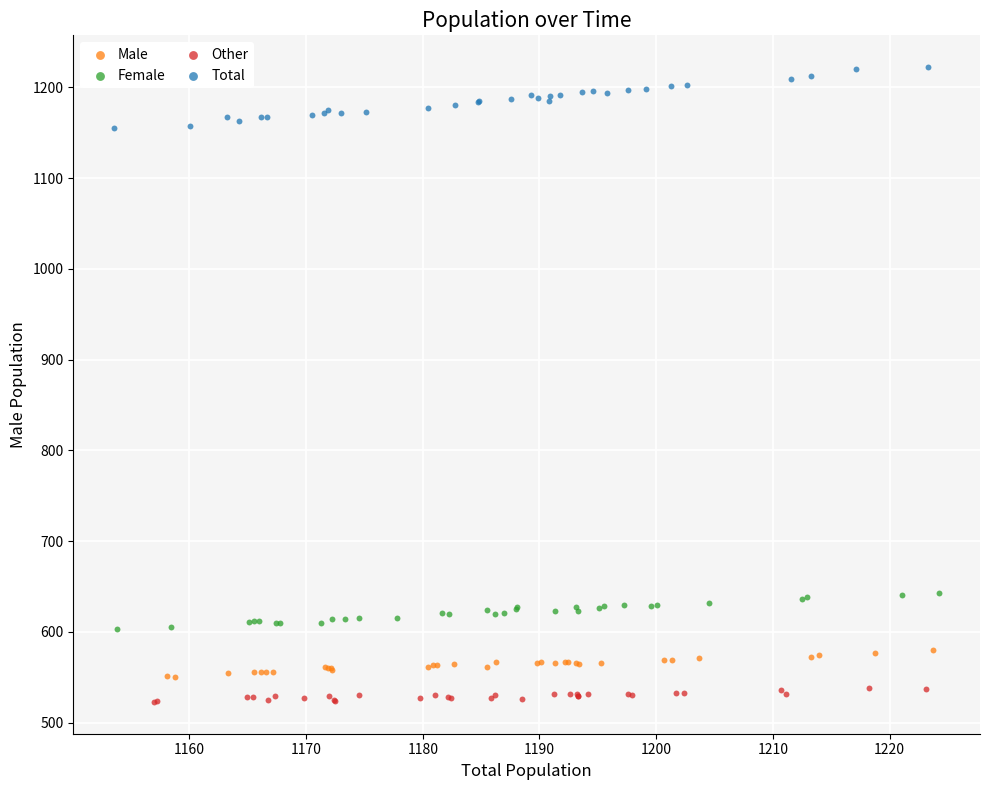

Which series contains the highest Y value?

Total